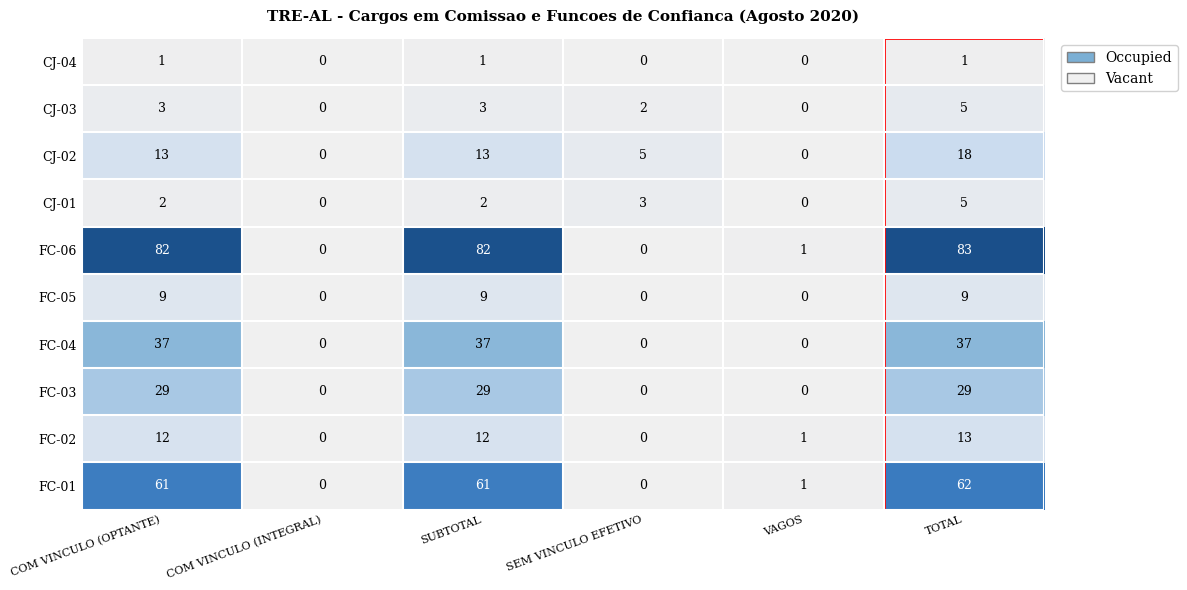

How many FC-04 values are between 0 and 37?

6